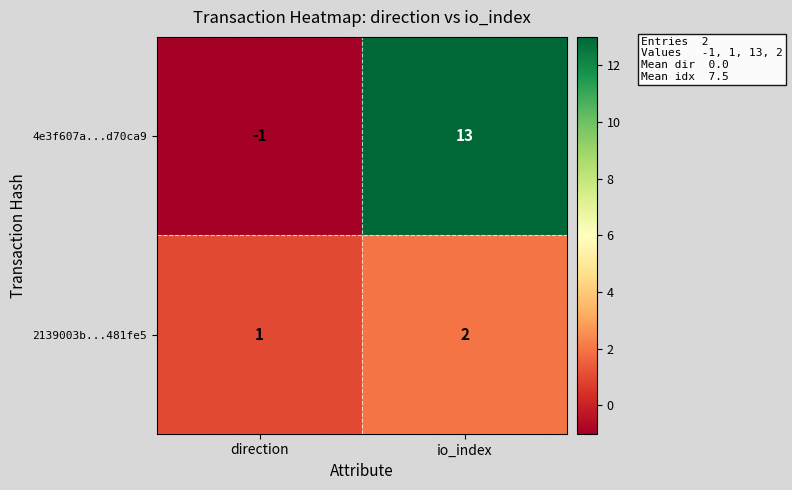

Which series has the largest total across all categories?

4e3f607a...d70ca9